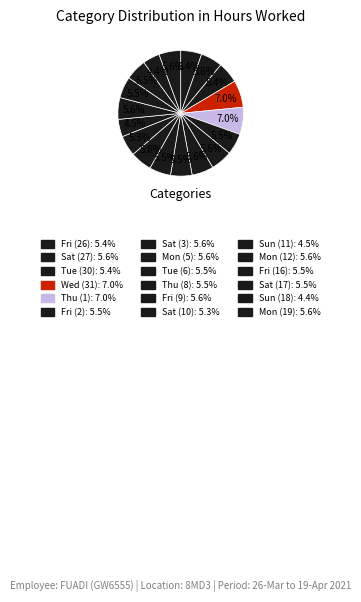

To the nearest percent, what is the difference between the Fri (16) and Sun (11) slice percentages?

1%